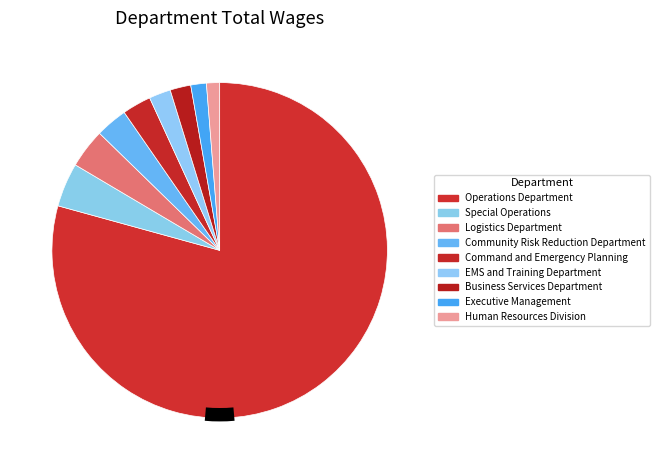

Is it true that Logistics Department is 18% of the pie?

False